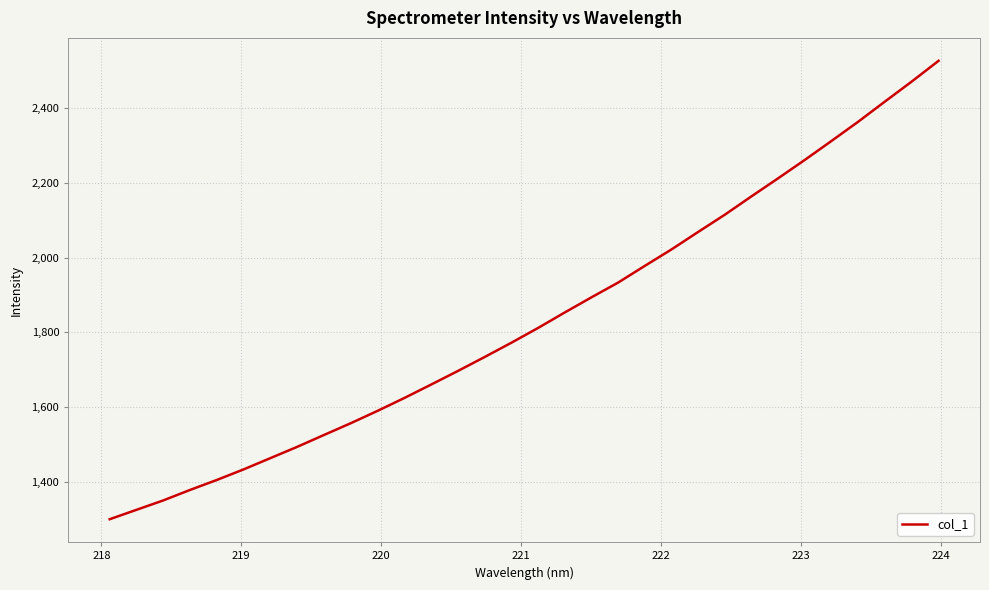

What is the smallest value displayed?

1299.0